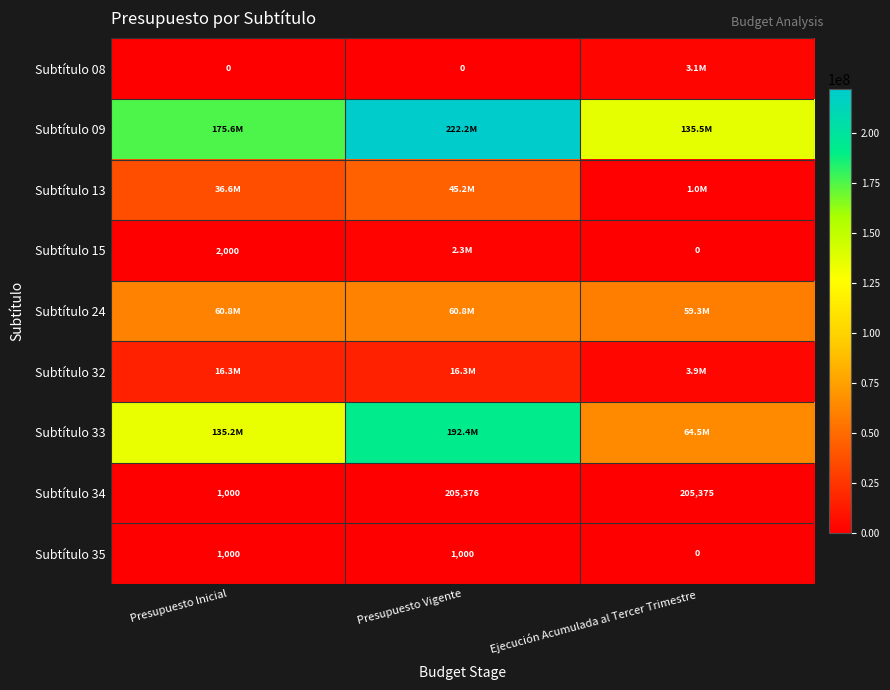

What is the total value across all series at Presupuesto Vigente?

539336990